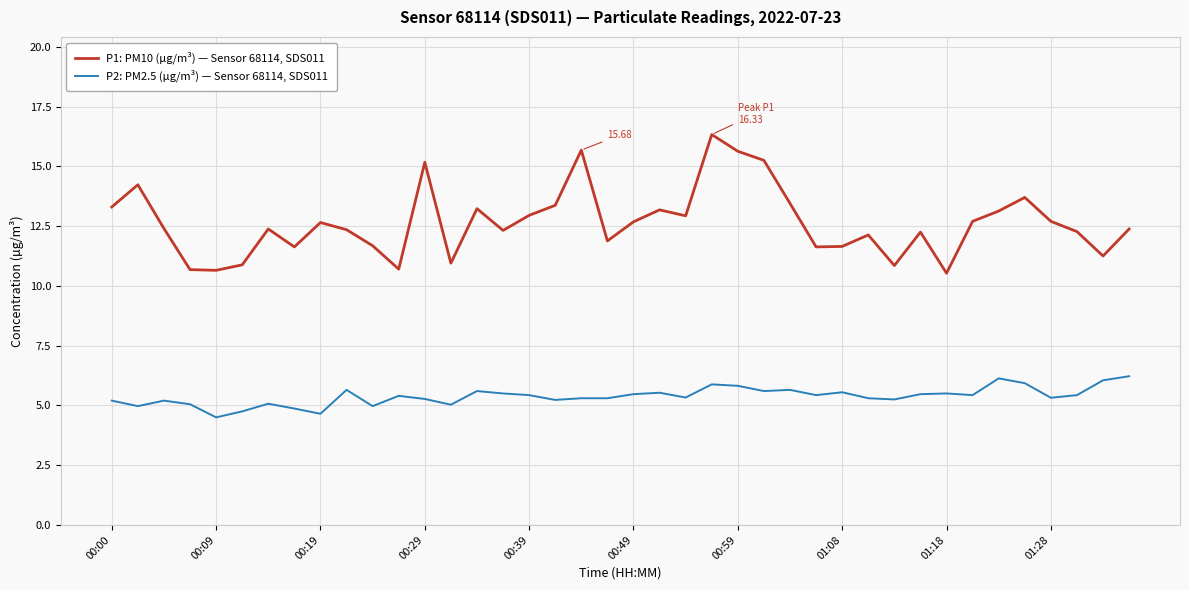

List the series in order of their overall mean, lowest first.

P2: PM2.5 (µg/m³) — Sensor 68114, SDS011, P1: PM10 (µg/m³) — Sensor 68114, SDS011